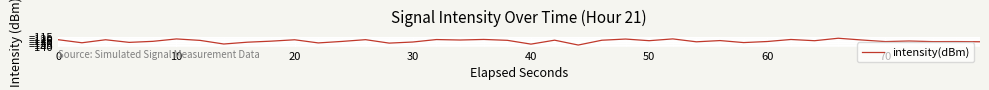

What is the maximum value shown in the chart?

-118.5